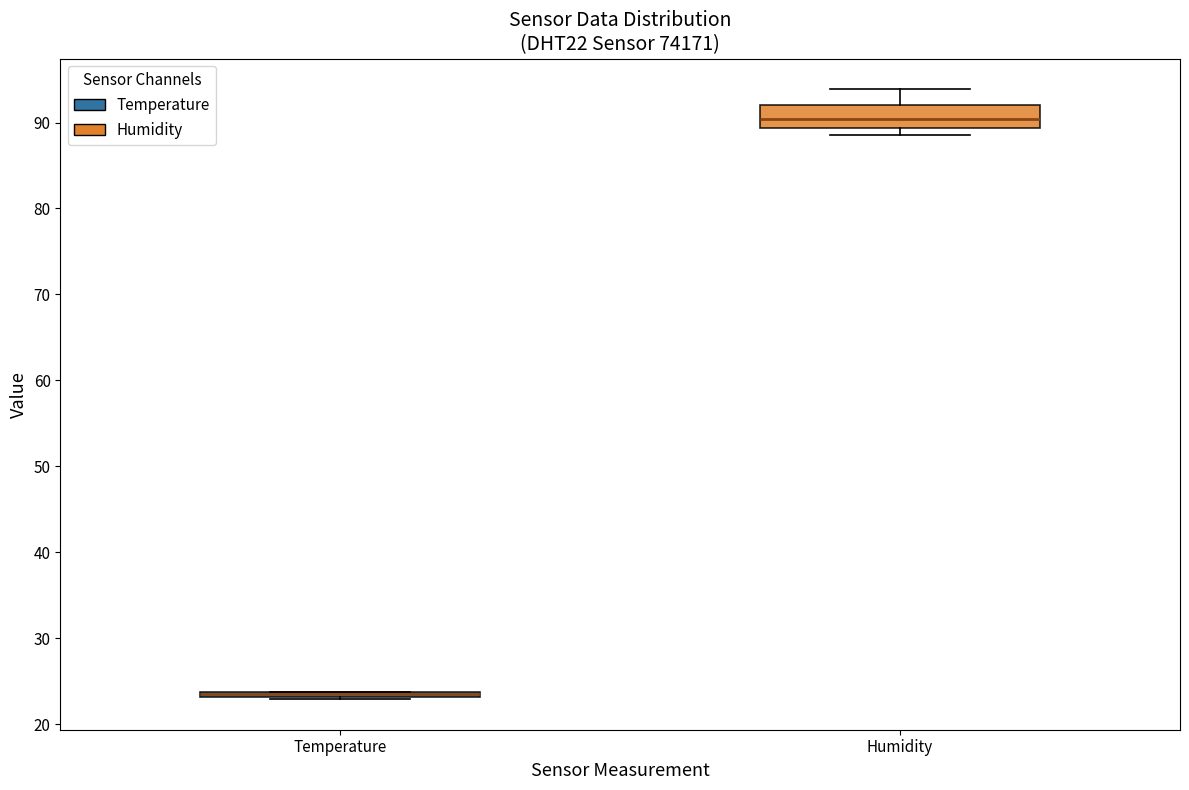

Where is the lower edge of the box for Temperature on the y-axis? The values are not printed on the chart, so give them approximately, as read against the axis.

23